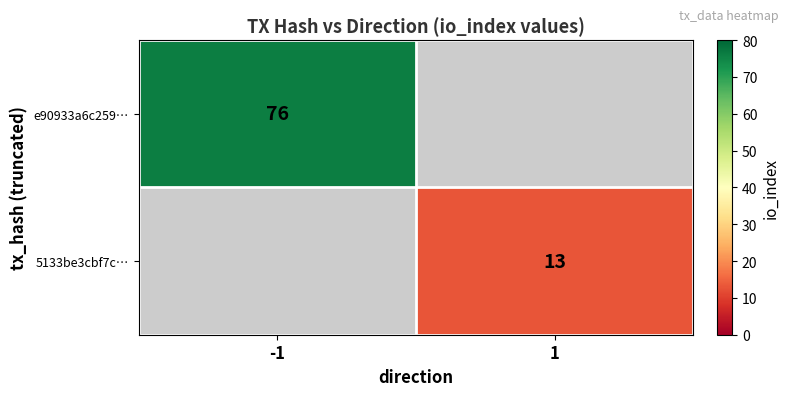

Is it true that 5133be3cbf7c… equals 13 at 1?

True